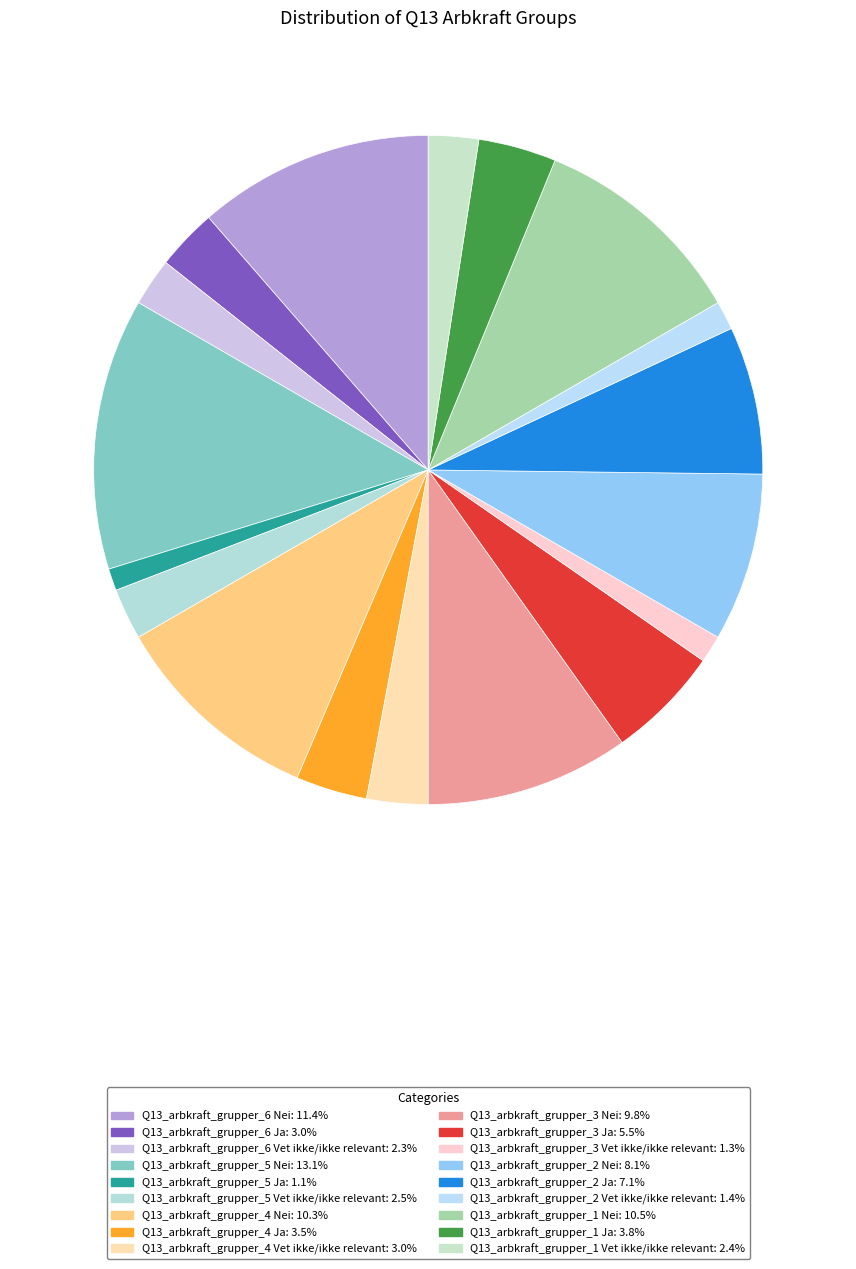

What percentage is the Q13_arbkraft_grupper_2 Ja slice, to the nearest percent?

7%